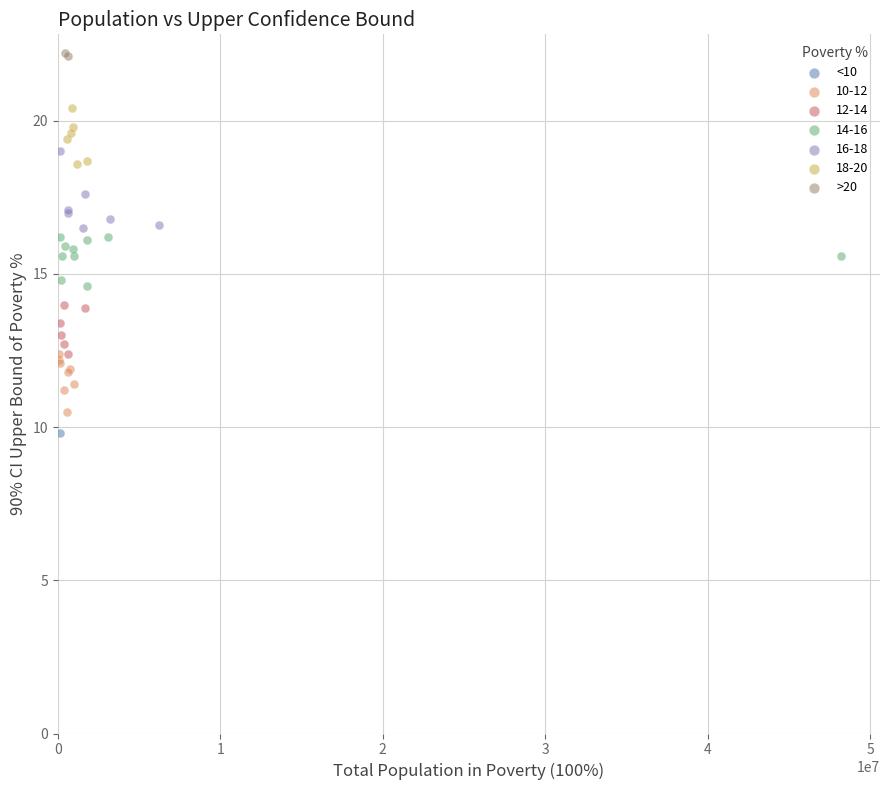

What are all the series names shown in the legend?

<10, 10-12, 12-14, 14-16, 16-18, 18-20, >20